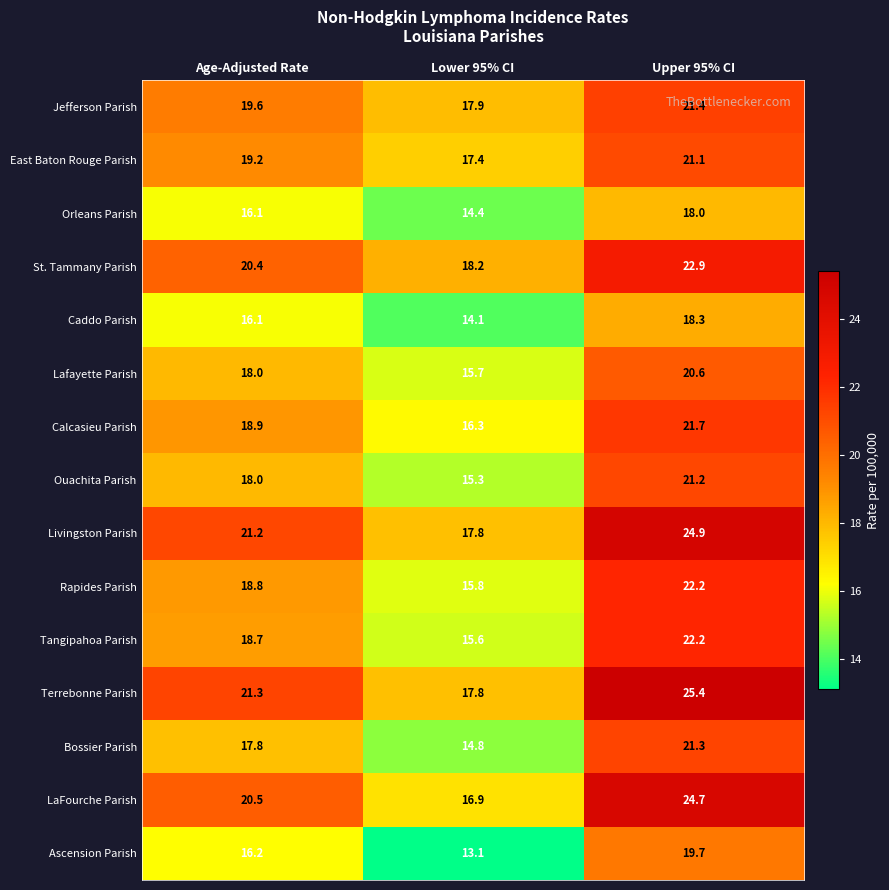

The value of Ascension Parish at Upper 95% CI is 11.1. True or false?

False